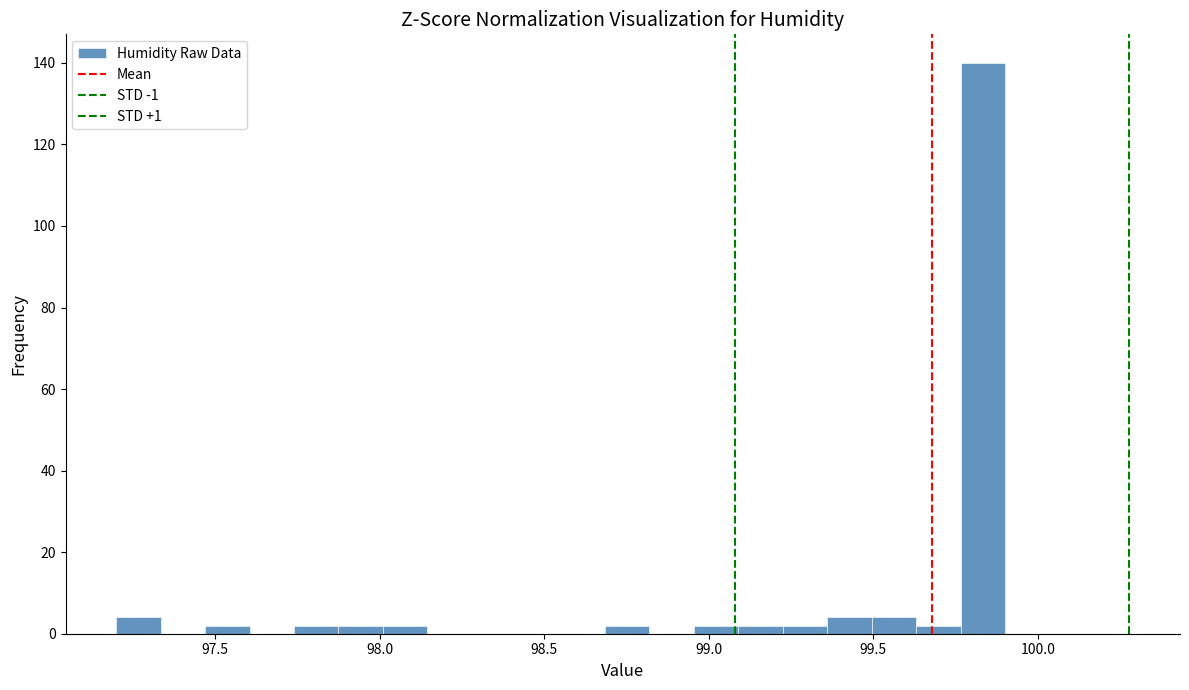

Read against the x-axis, roughly where is the centre of the tallest bar?

99.85